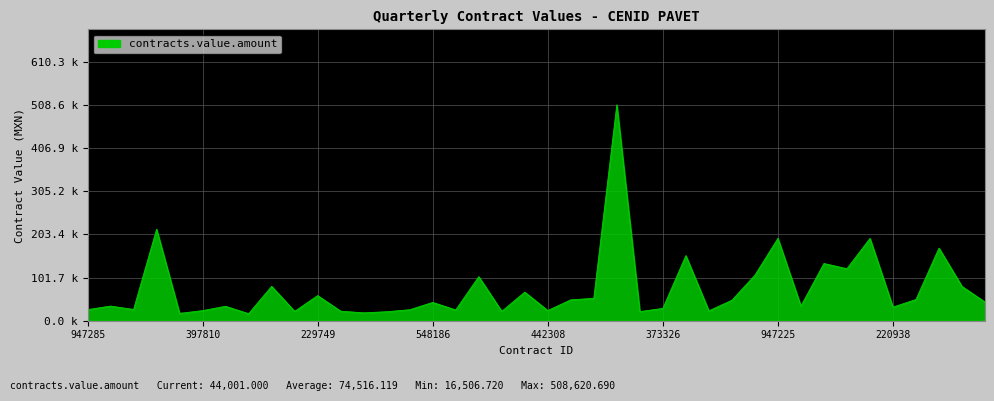

Does the chart have visible grid lines?

Yes